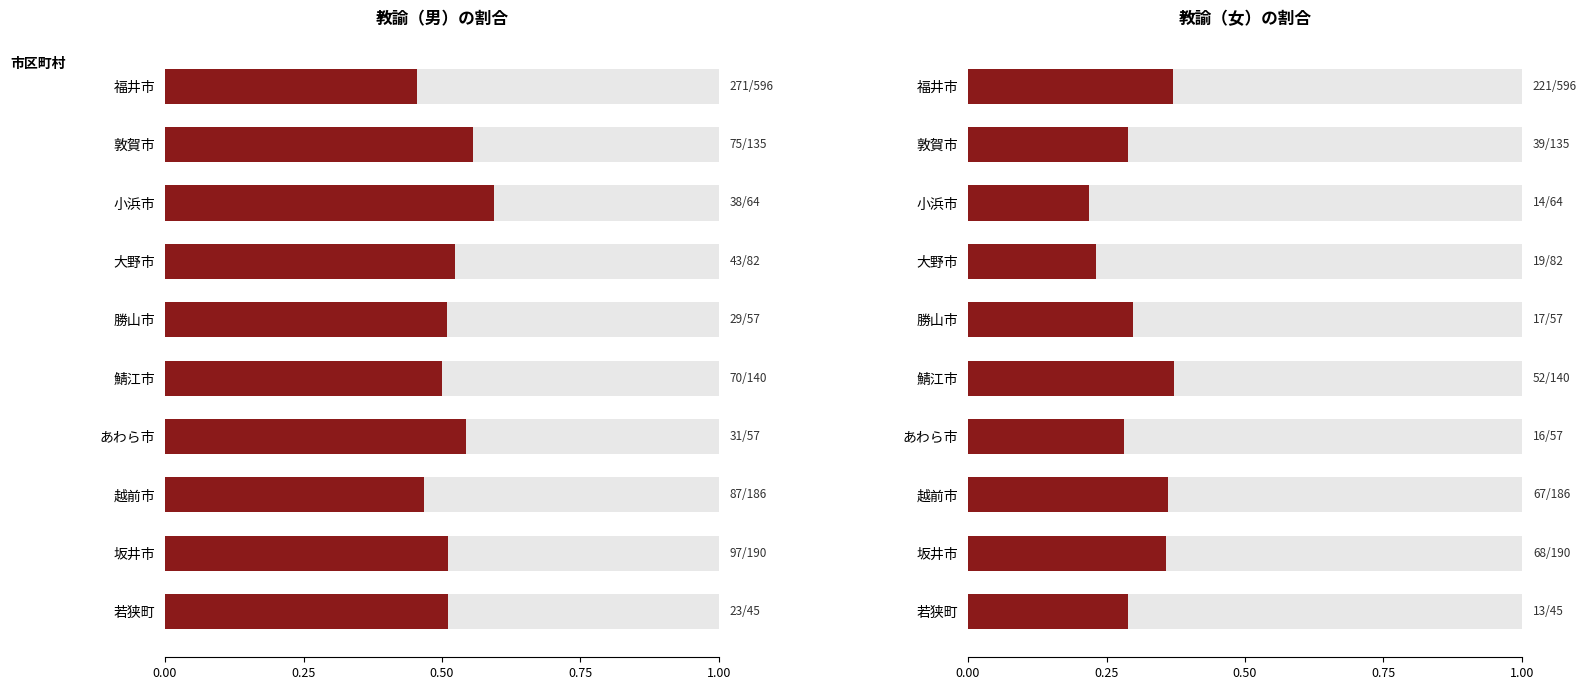

What is the difference between the maximum and minimum values in the 教諭（男） series?

0.1